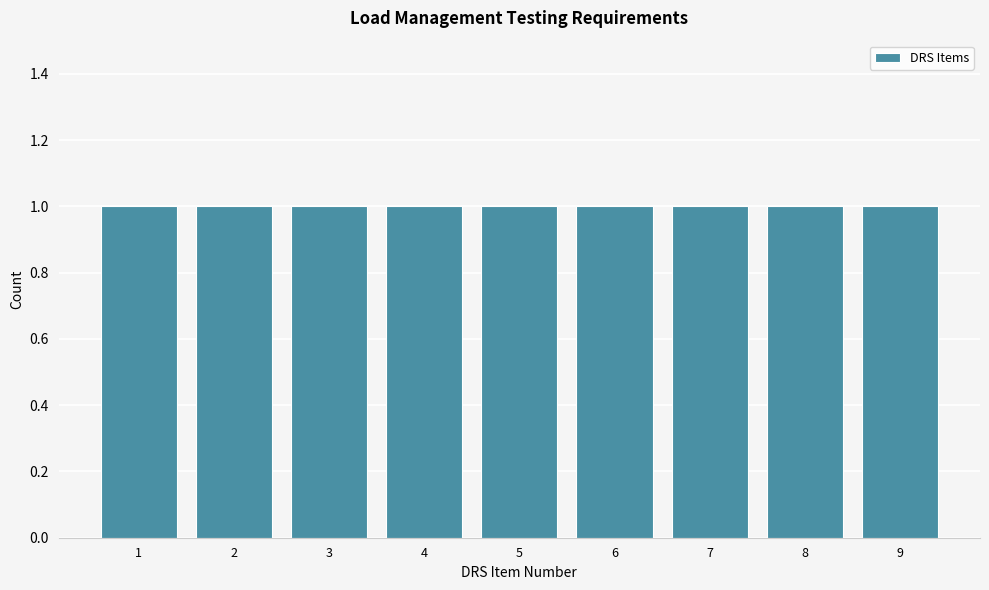

How tall is the bar that spans 8.5 to 9.5 on the x-axis? The values are not printed on the chart, so give them approximately, as read against the axis.

1